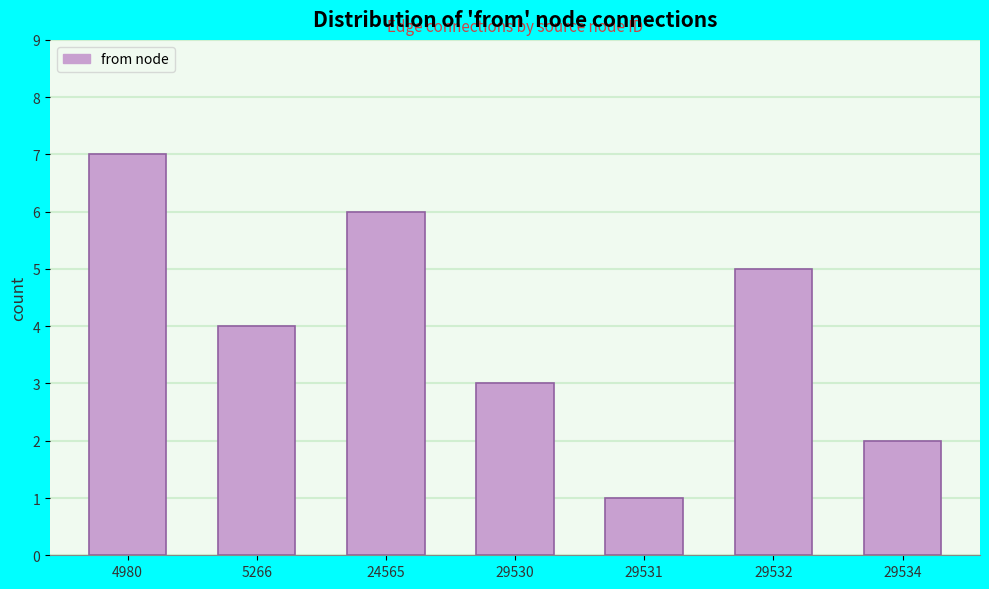

Reading left to right, list all the values displayed in this chart.

7	4	6	3	1	5	2